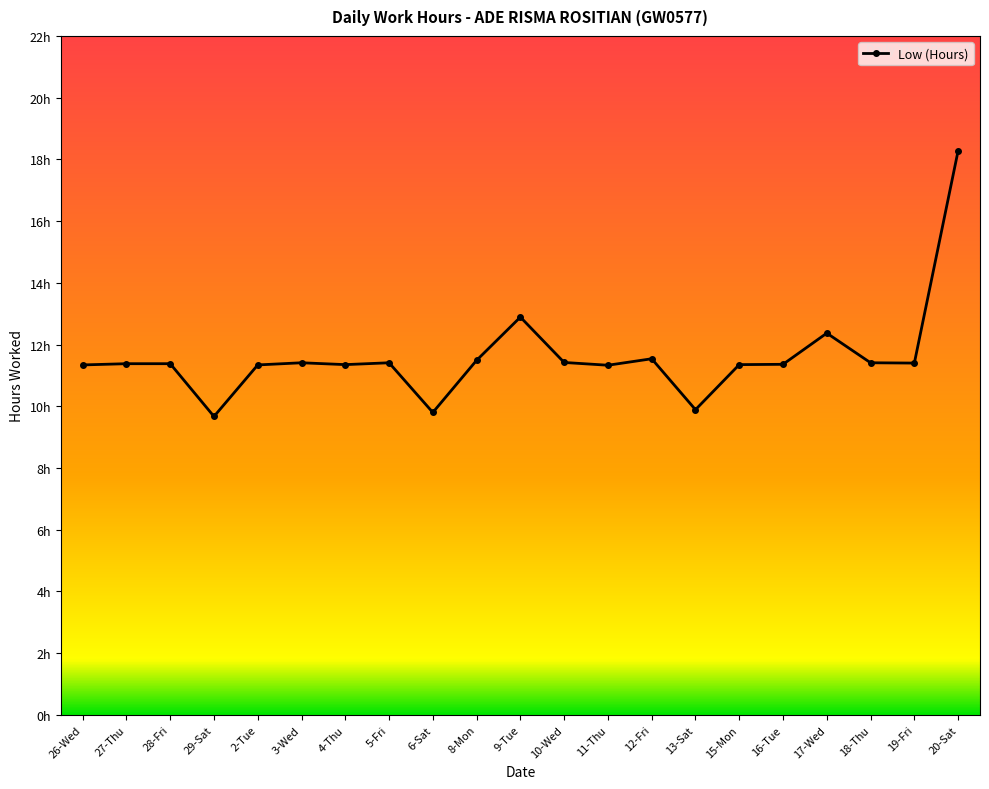

What is the label of the 16th point from the right?

3-Wed